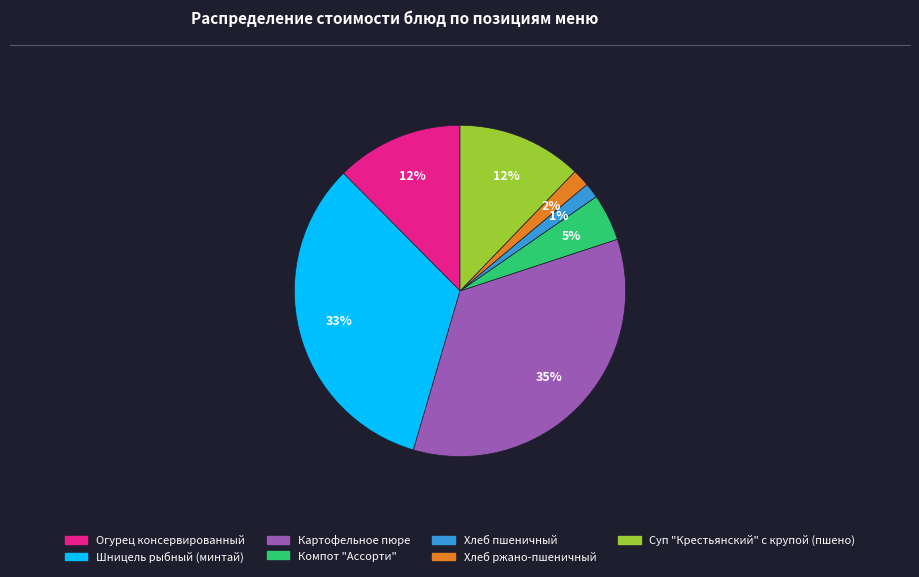

Between Шницель рыбный (минтай) and Огурец консервированный, which is larger?

Шницель рыбный (минтай)